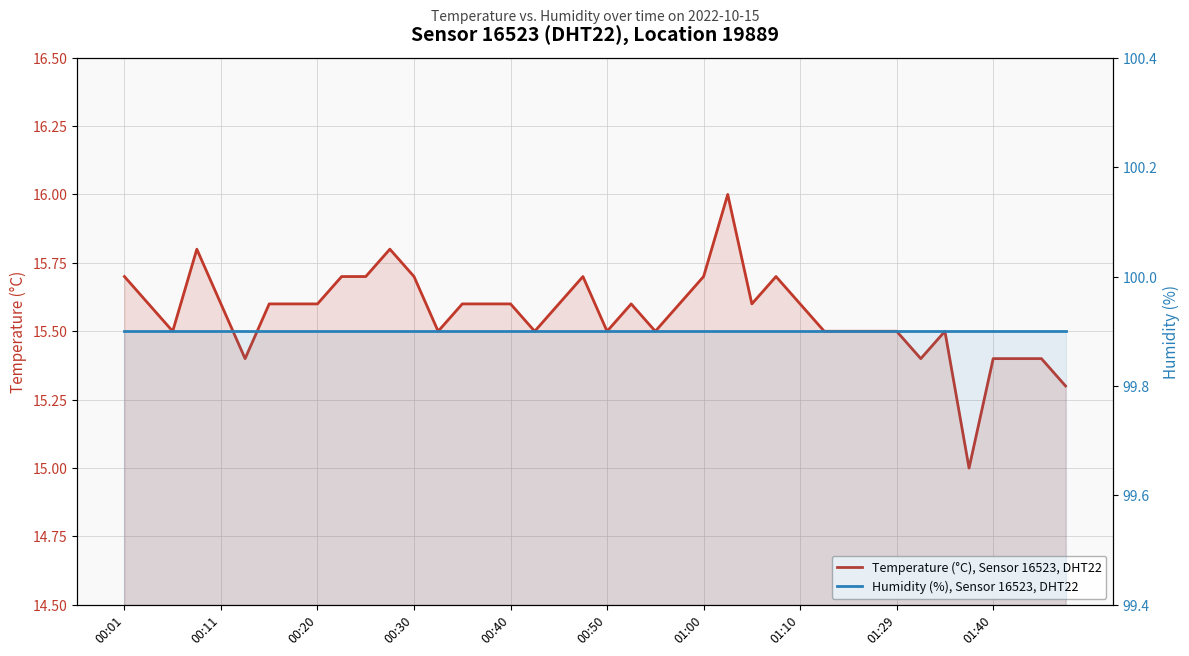

True or false: Humidity (%), Sensor 16523, DHT22 has a value of 99.9 at 25.

True